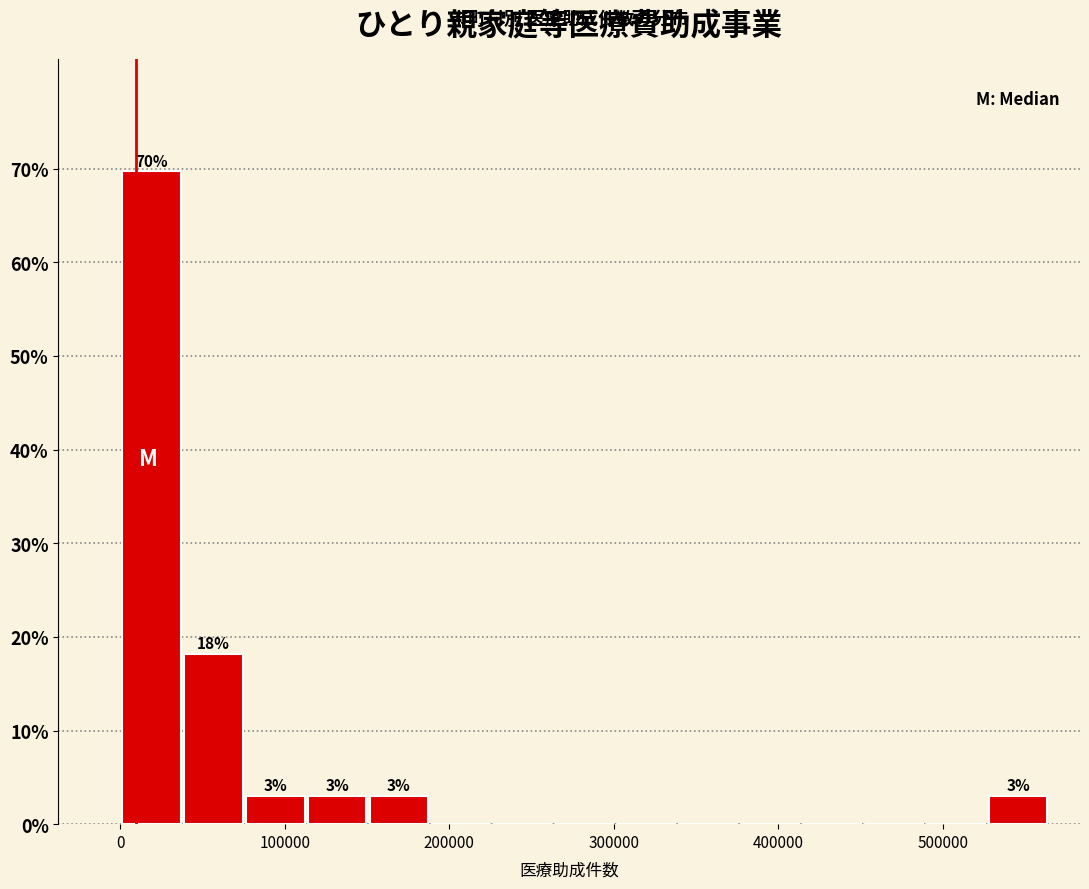

Read against the x-axis, roughly where is the centre of the tallest bar?

20000